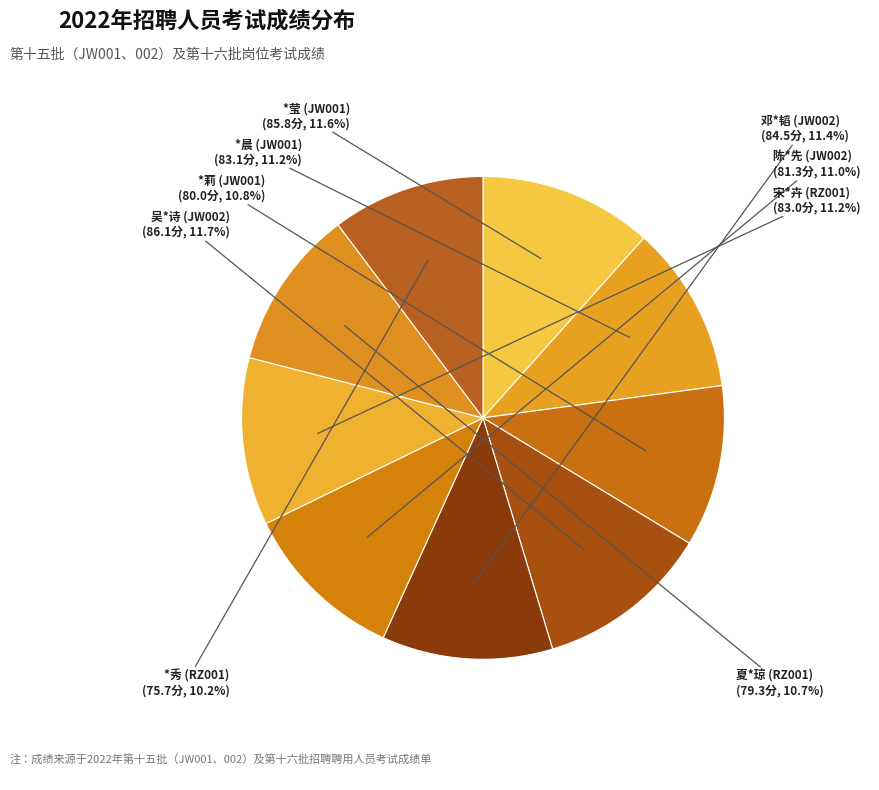

What percentage is the 吴*诗 (JW002) slice, to the nearest percent?

12%